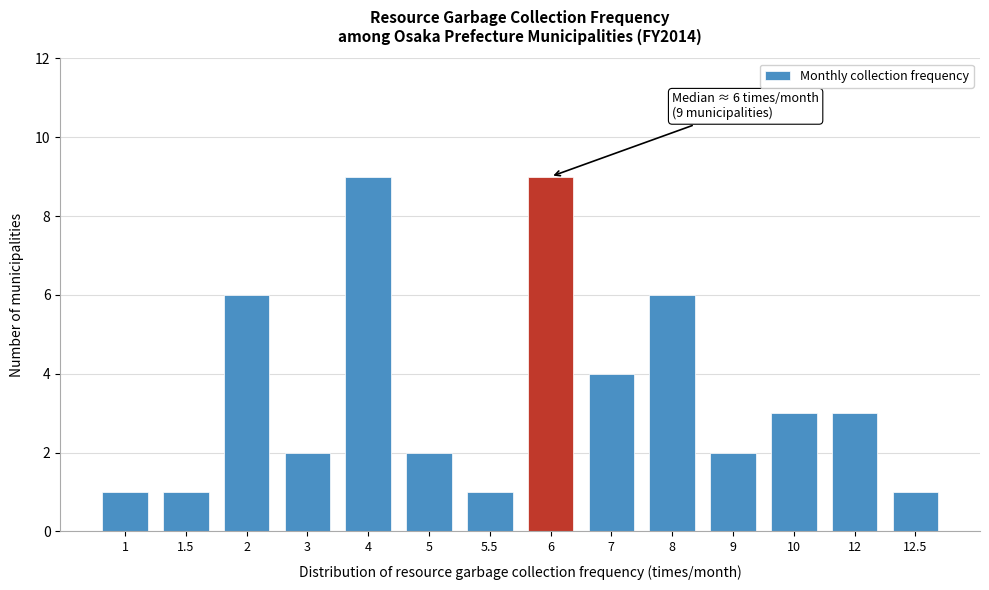

Reading right to left, transcribe all the data shown in this chart.

1	3	3	2	6	4	9	1	2	9	2	6	1	1